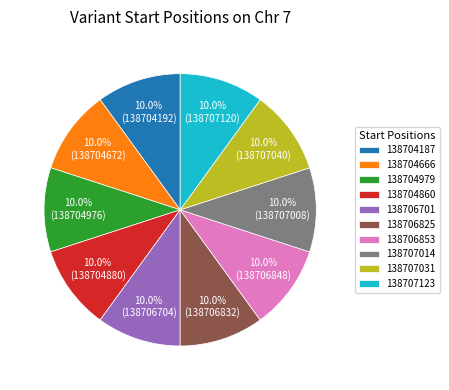

Does 138704187 represent more than half of the total?

No